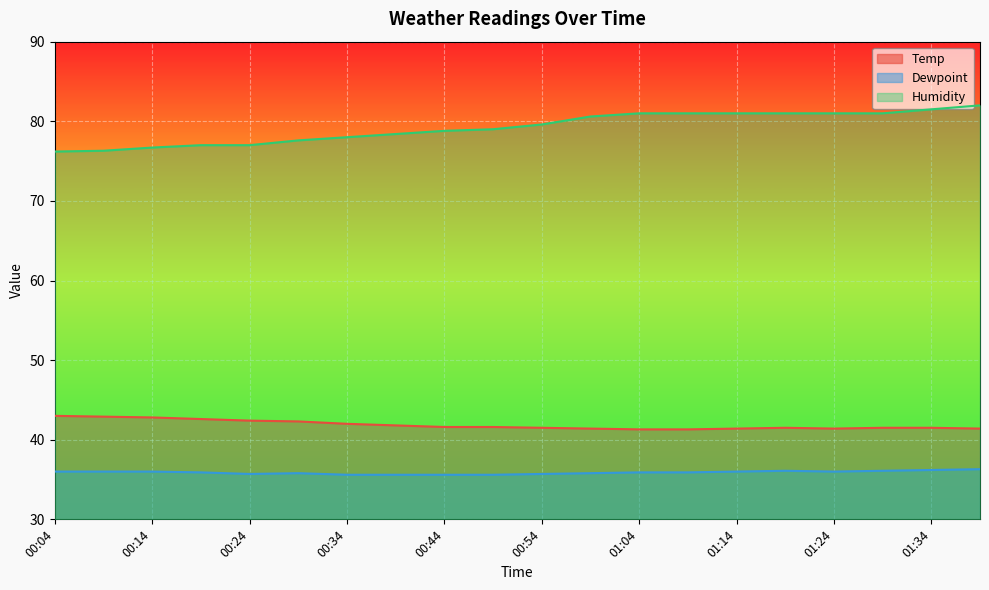

What is the average value of the Temp series?

41.9